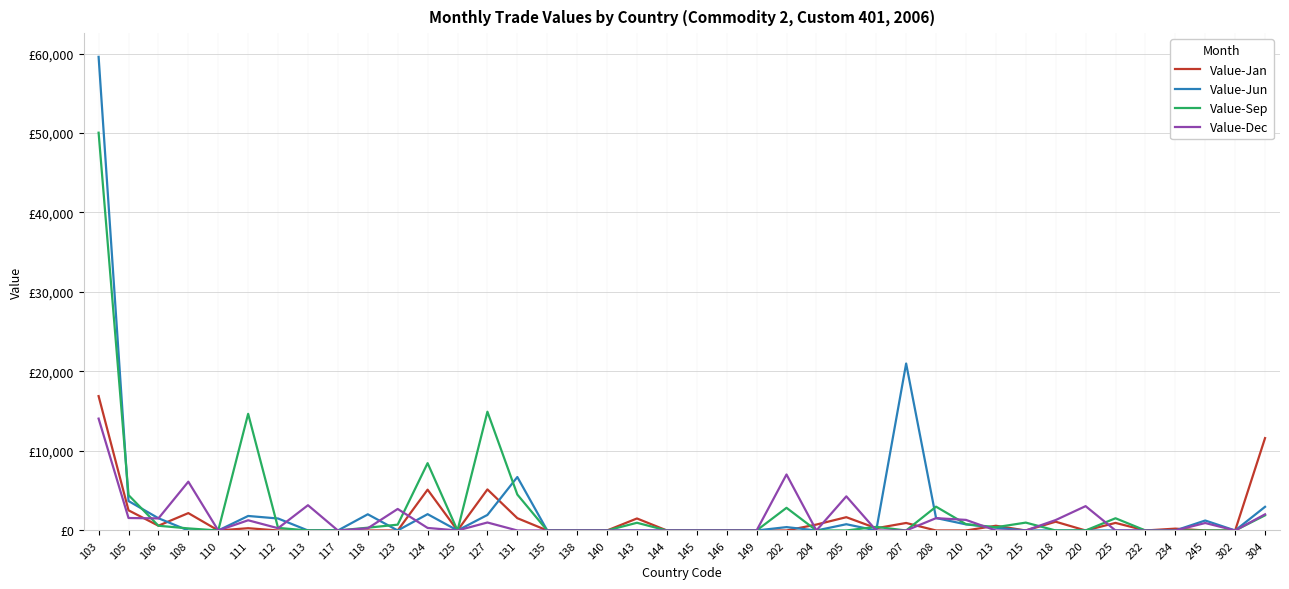

Which series ends up on top after the final intersection of Value-Jun and Value-Dec?

Value-Jun